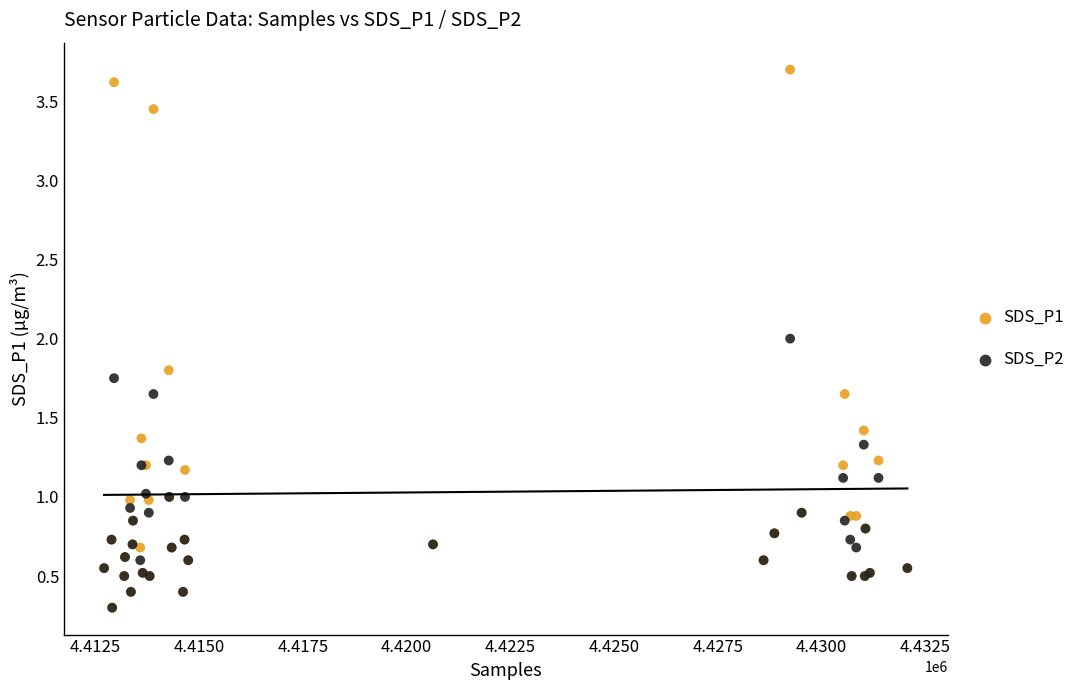

Which series reaches the maximum Y coordinate?

SDS_P1